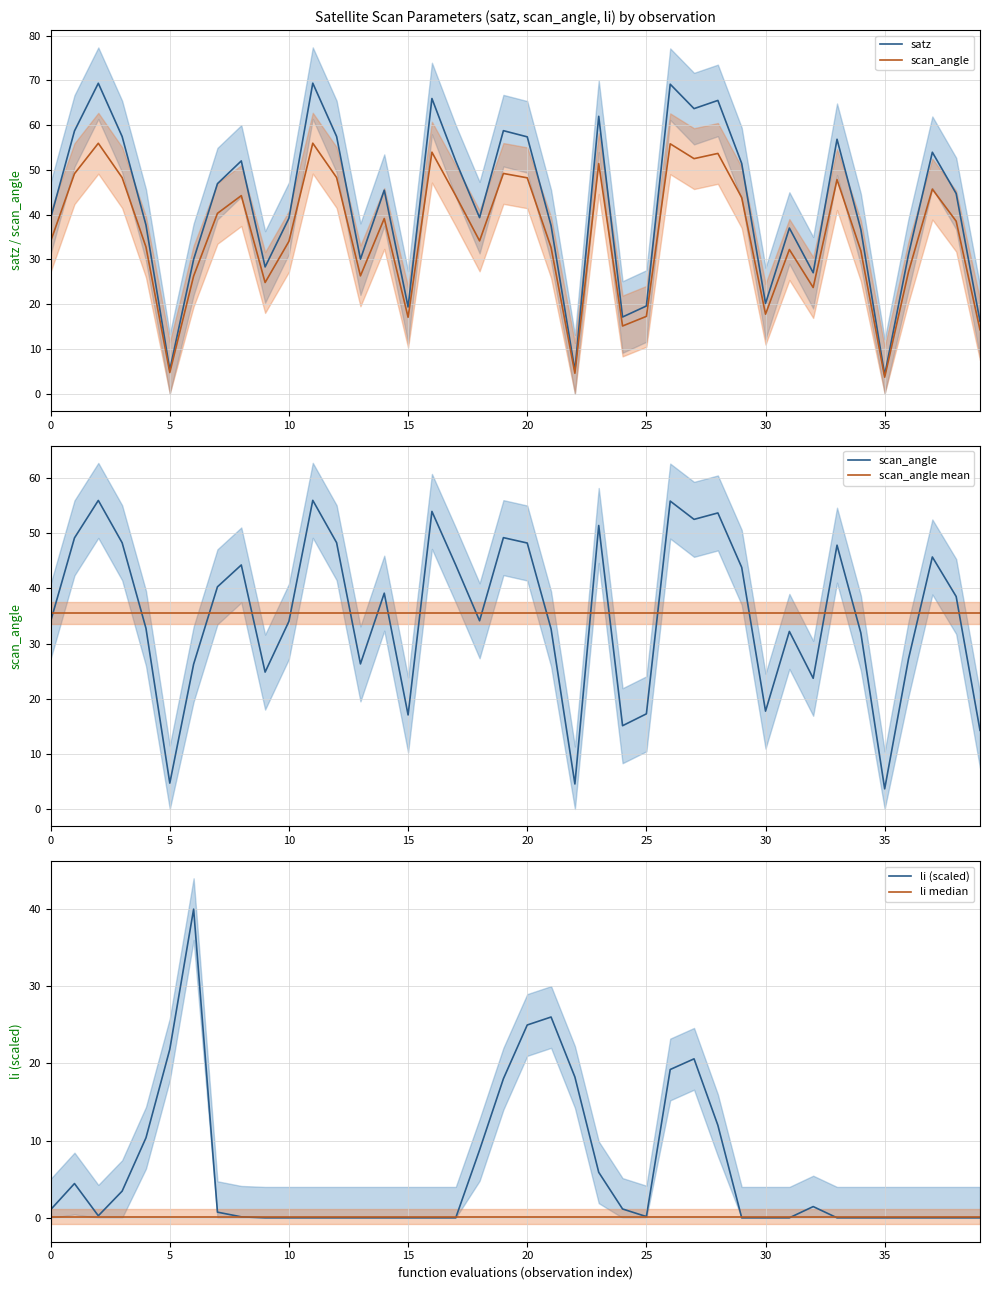

What is the sum of all satz values?

1678.3